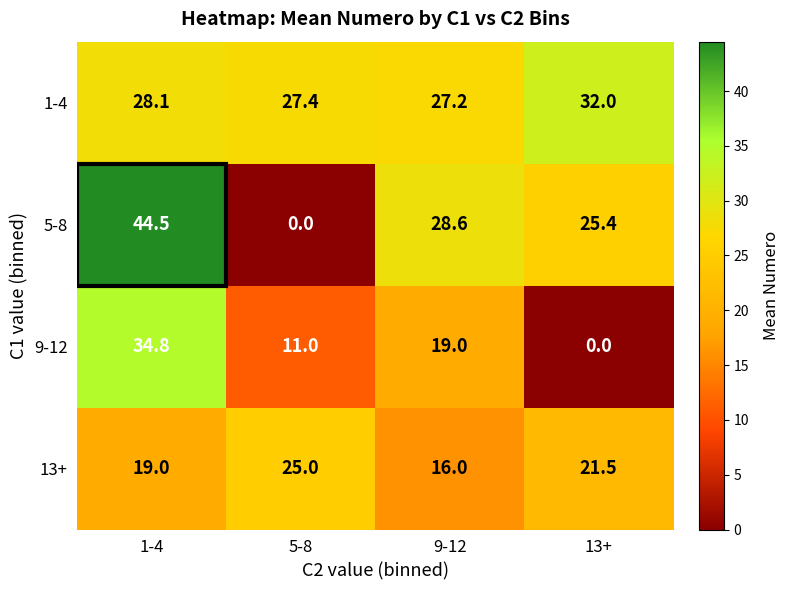

At 1-4, list the series in order from largest to smallest.

5-8, 9-12, 1-4, 13+